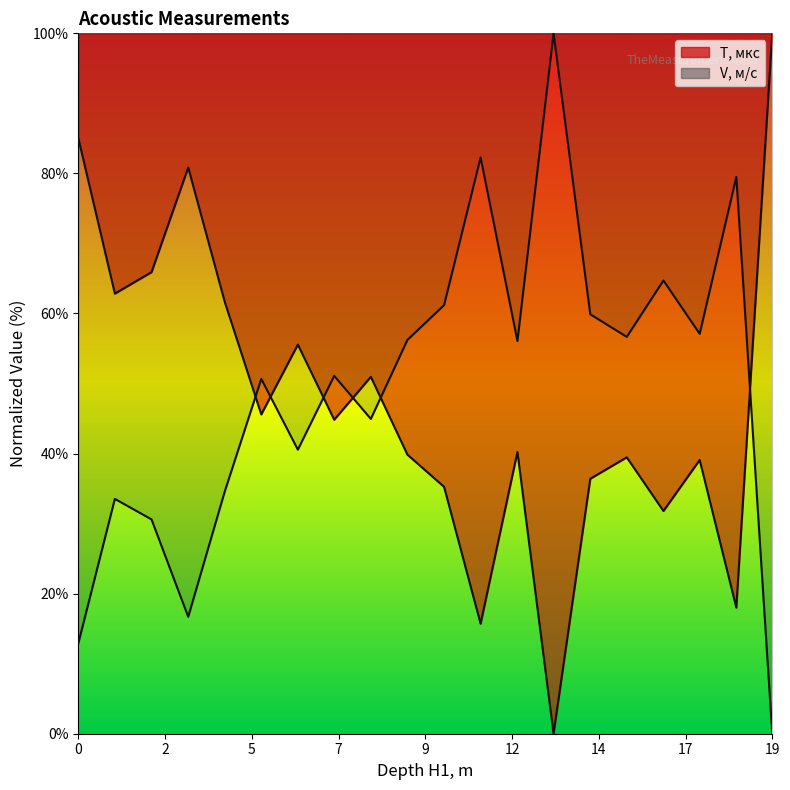

What is the label of the 4th point from the left?

3.008